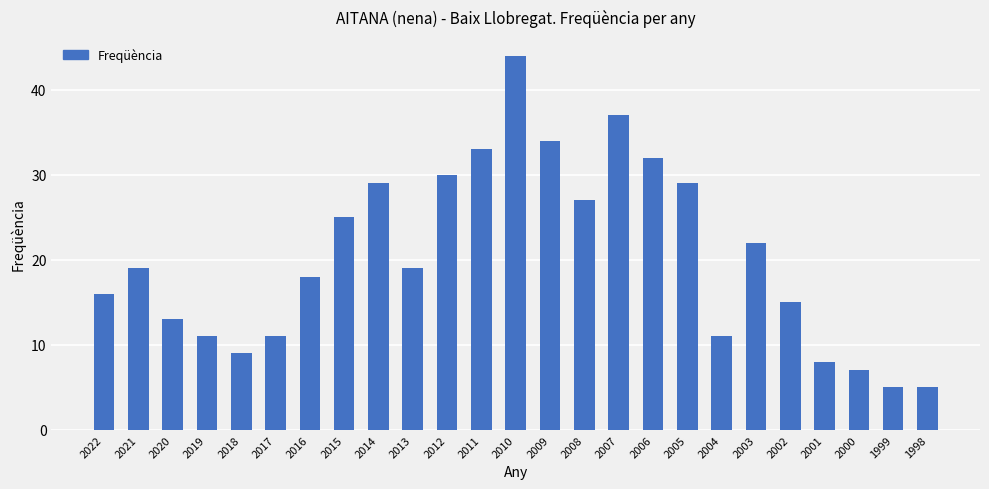

What is the sum of the values at 2017 and 2013?

30